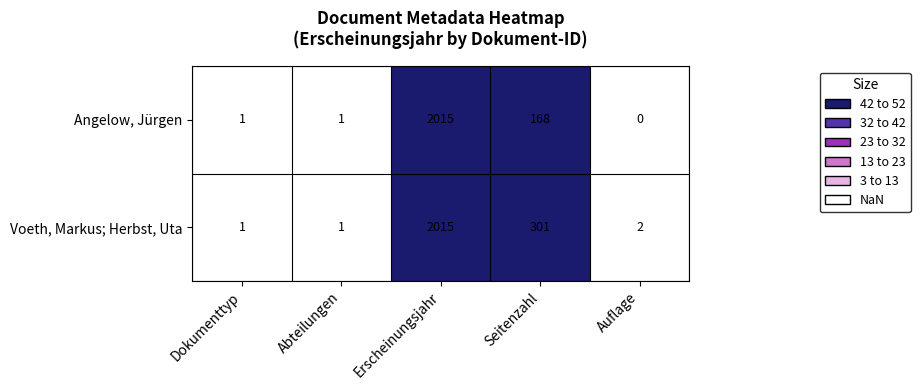

Reading right to left, list all the values displayed in this chart.

Angelow, Jürgen: 0	168	2015	1	1
Voeth, Markus; Herbst, Uta: 2	301	2015	1	1